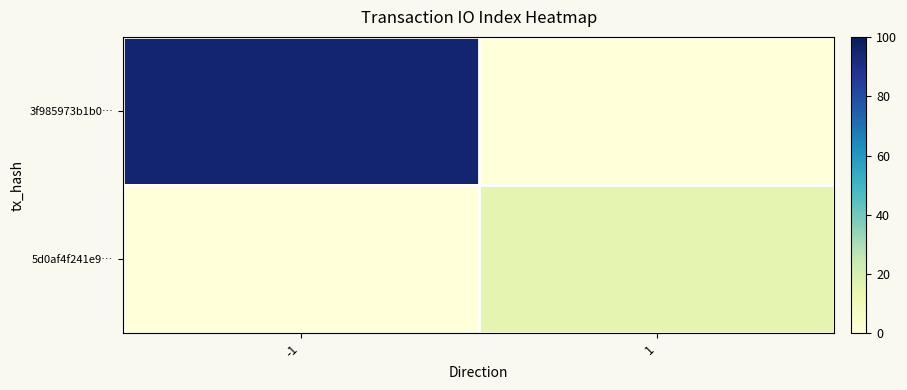

Reading left to right, what are all the values shown in this chart?

3f985973b1b0…: -1=95	1=0
5d0af4f241e9…: -1=0	1=15